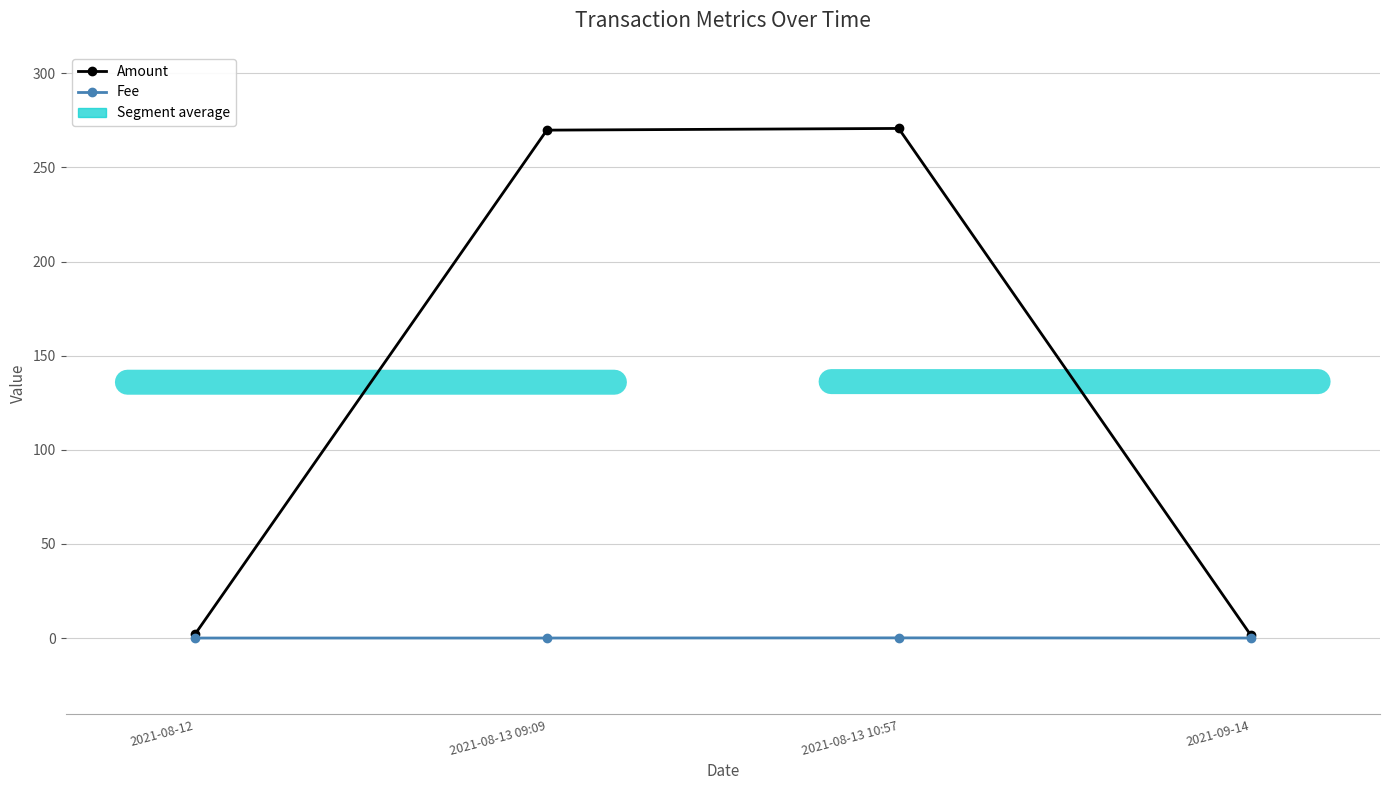

List the series in order of their overall mean, lowest first.

Fee, Amount